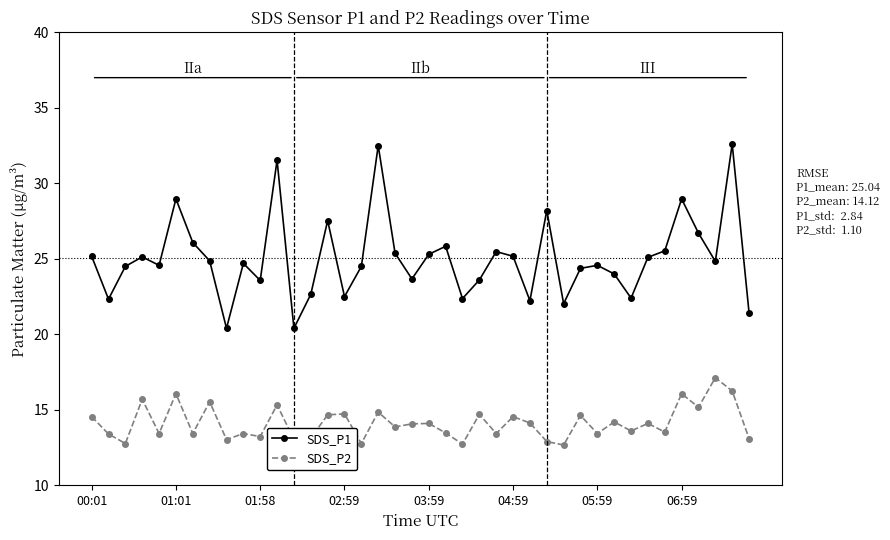

True or false: SDS_P1 and SDS_P2 cross at least once.

False